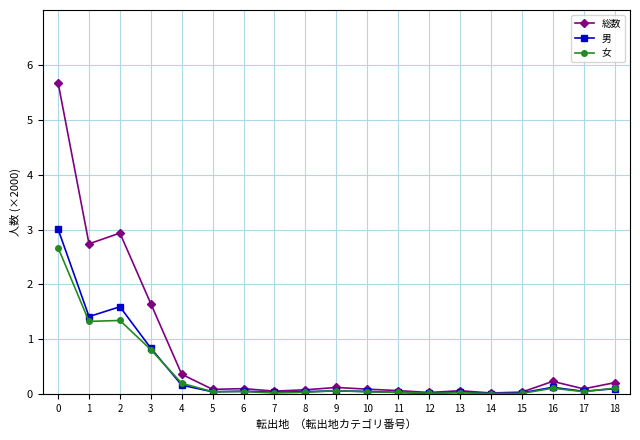

List the series in order of their peak value, highest first.

総数, 男, 女